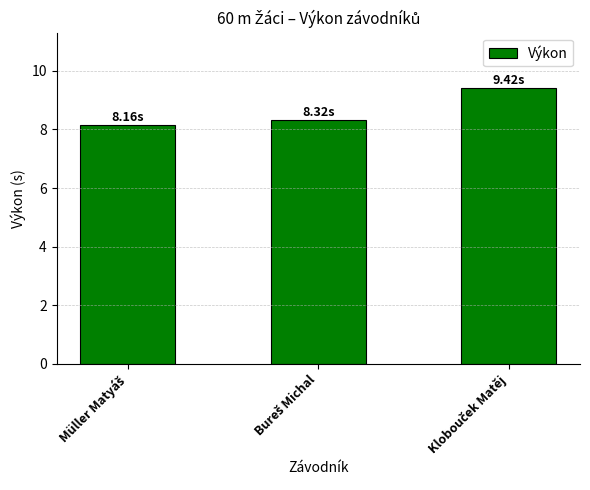

What is the difference between the maximum and minimum values?

1.3